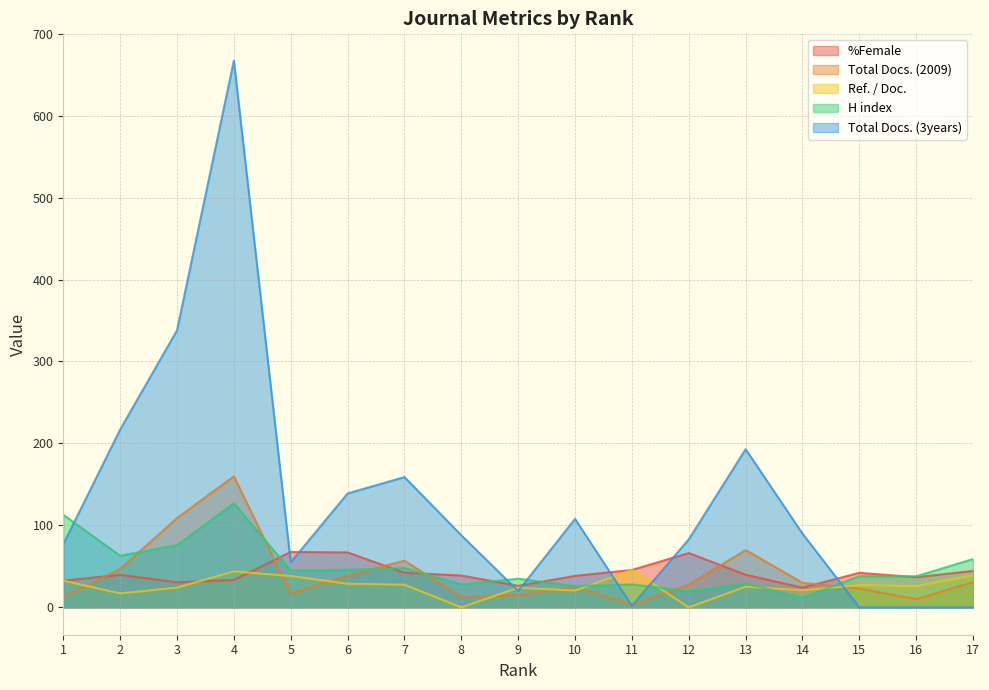

The Total Docs. (3years) series shows 68.6 at 2. True or false?

False